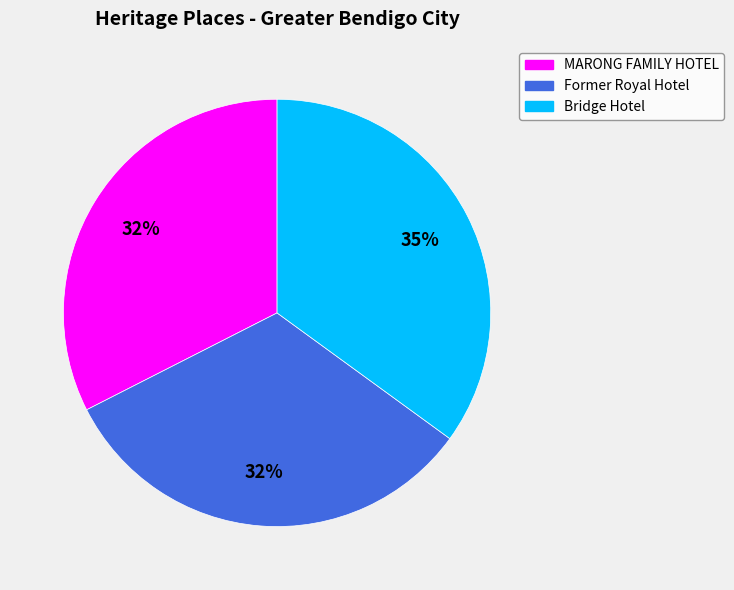

To the nearest percent, what is the difference between the Bridge Hotel and Former Royal Hotel slice percentages?

3%